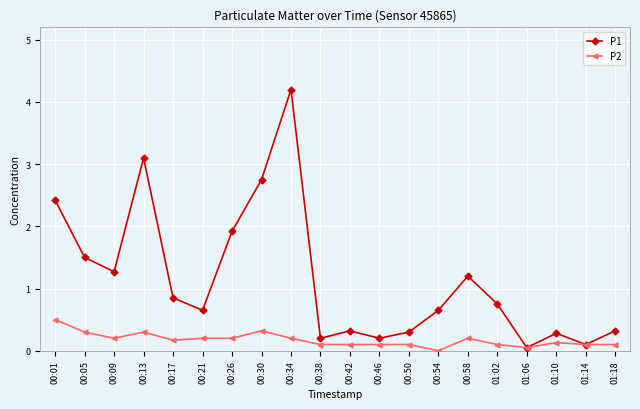

What is the difference between the second highest and second lowest values in the P2 series?

0.3